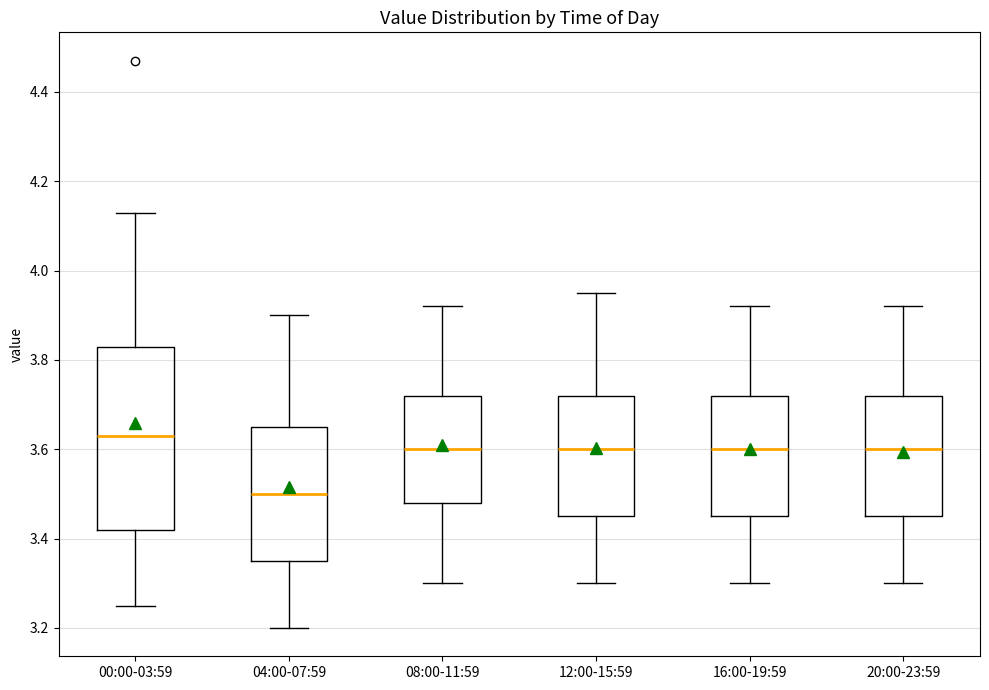

Which box has the lowest median line?

04:00-07:59